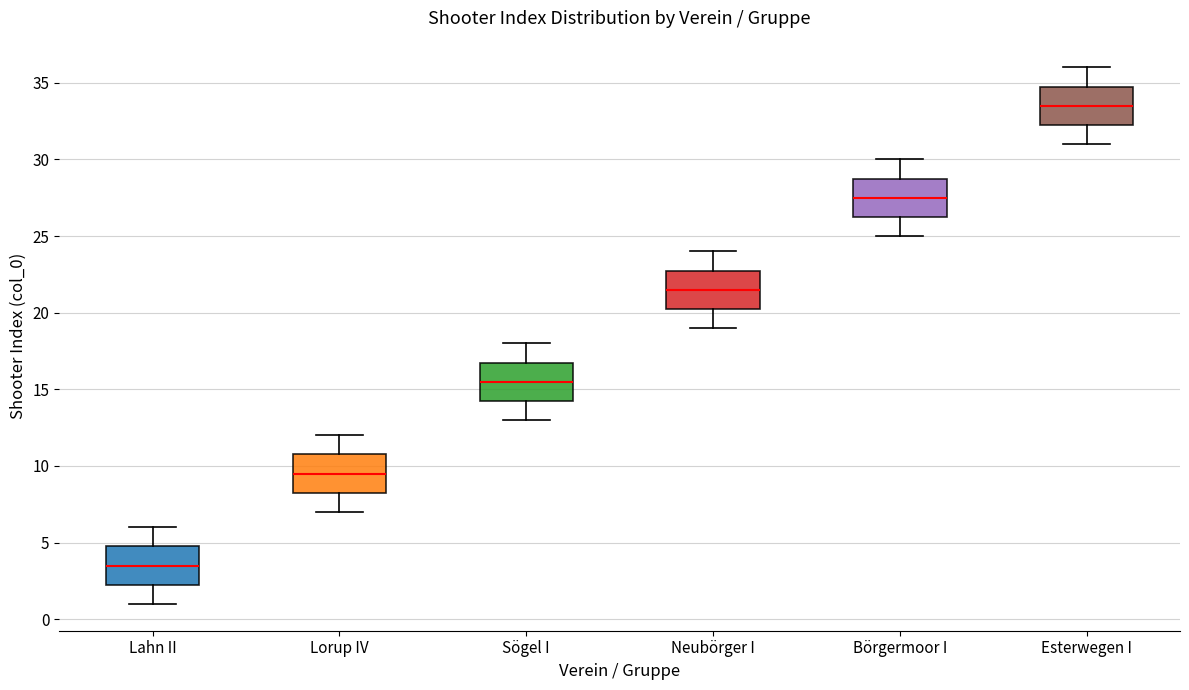

Where does the upper whisker of the box for Lorup IV end on the y-axis? The values are not printed on the chart, so give them approximately, as read against the axis.

12.0